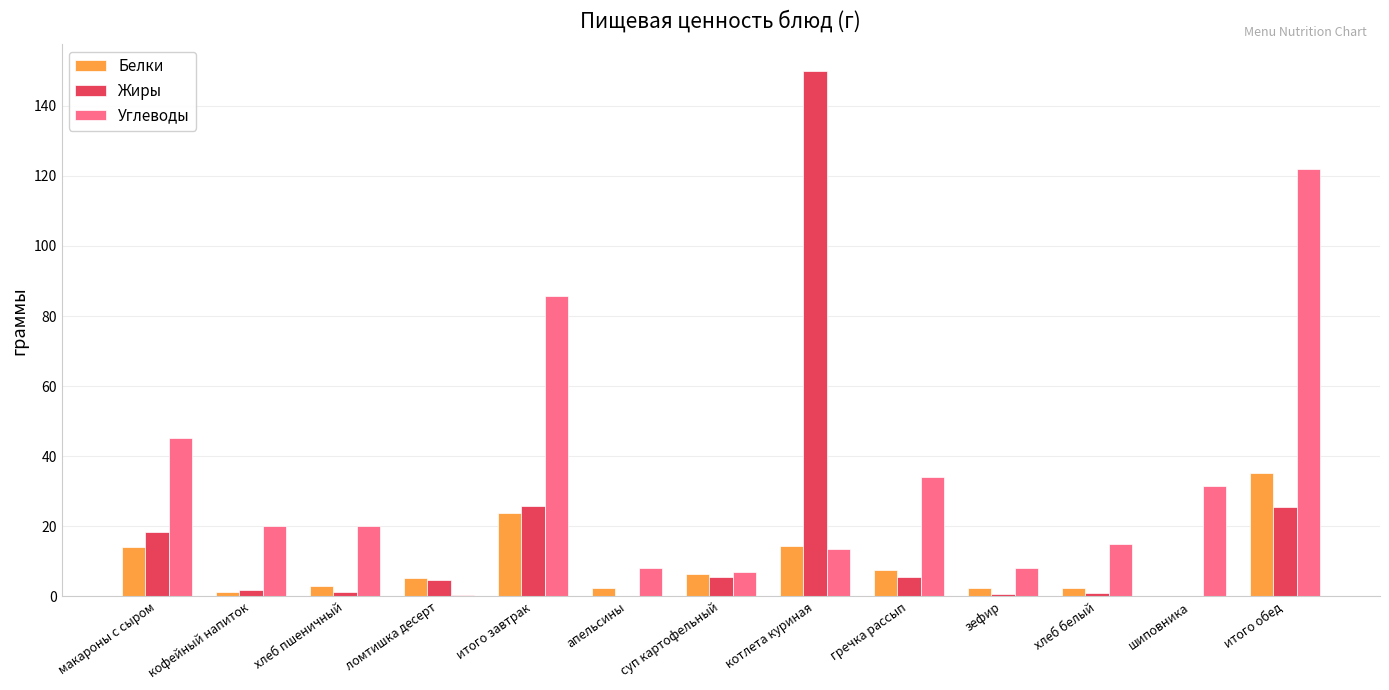

What is the difference between the Жиры values at зефир and котлета куриная?

149.2